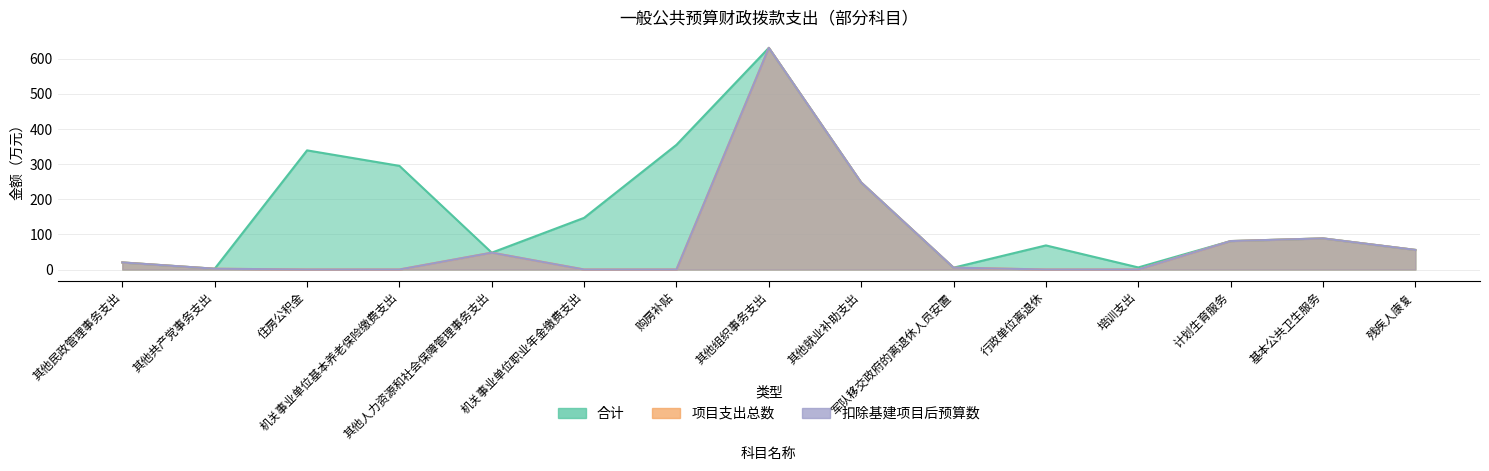

Is it true that 扣除基建项目后预算数 equals 0.5 at 其他共产党事务支出?

False